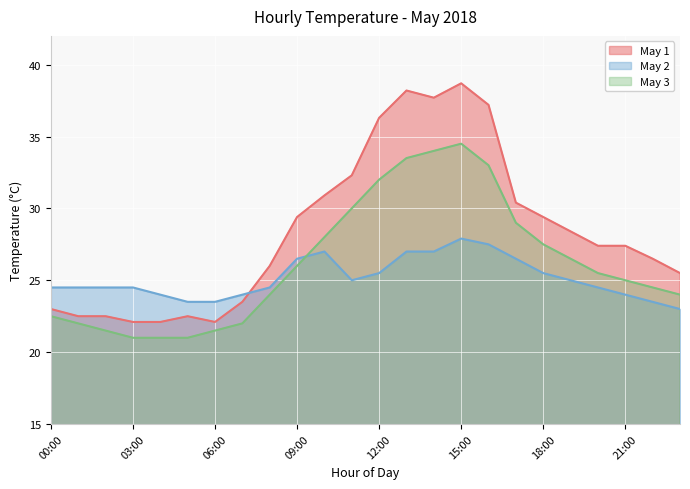

The May 3 series shows 10.0 at 09:00. True or false?

False